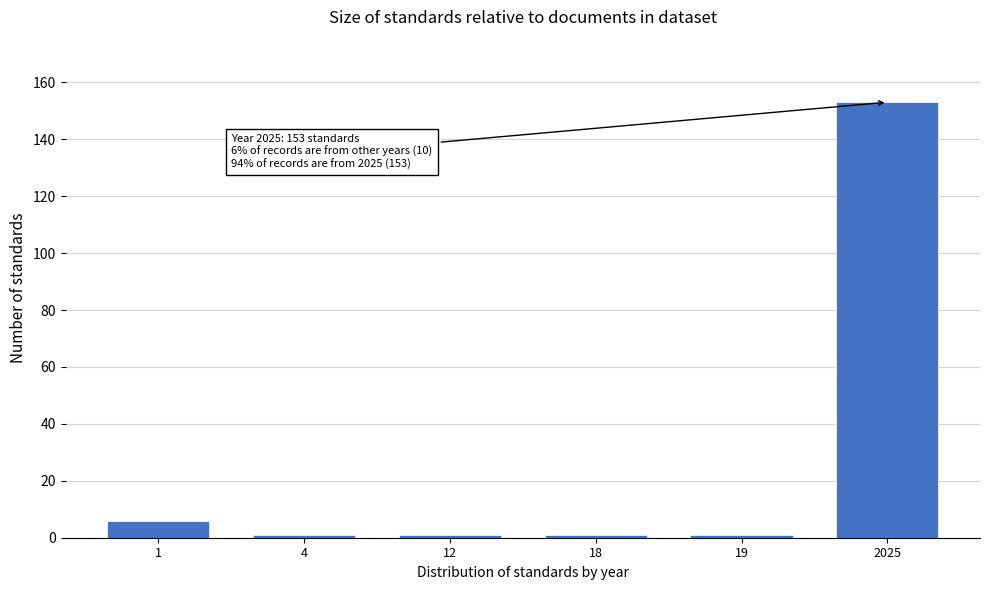

Reading left to right, what are all the values shown in this chart?

1=6	4=1	12=1	18=1	19=1	2025=153